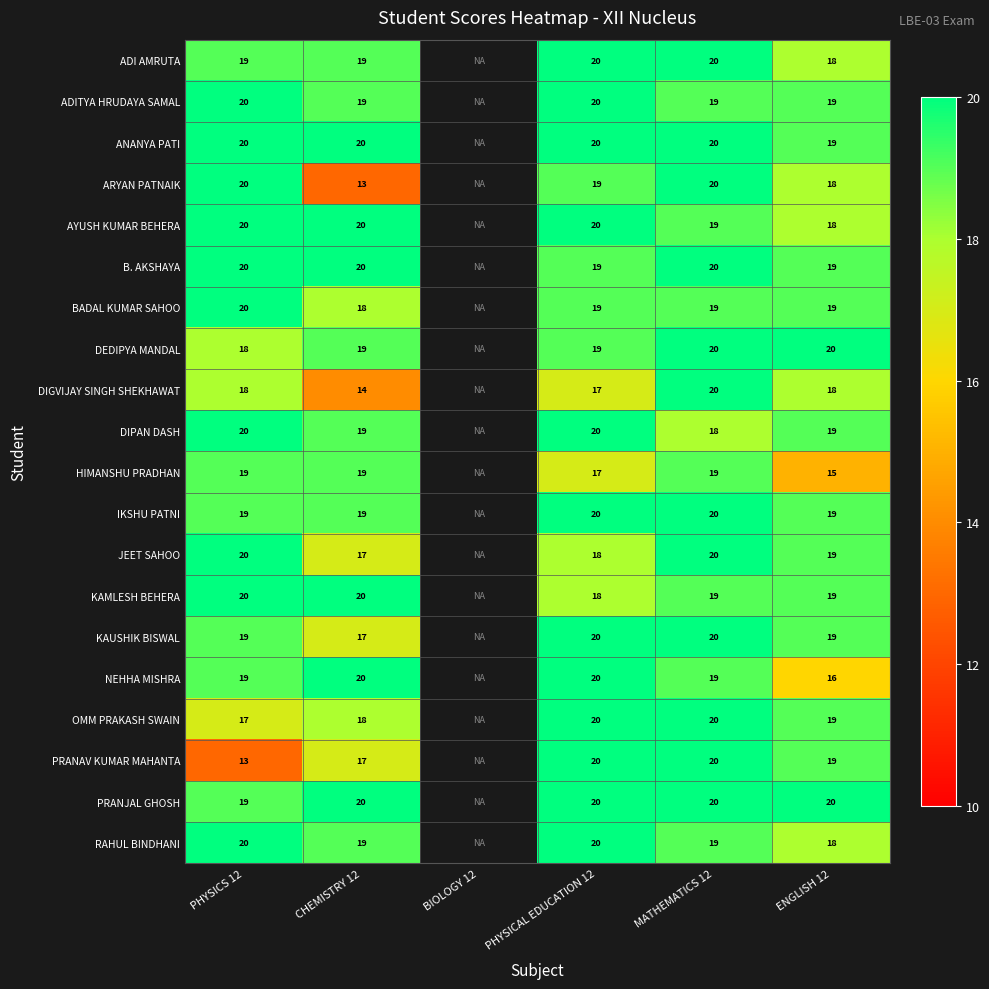

Is it true that B. AKSHAYA equals 19 at PHYSICAL EDUCATION 12?

True